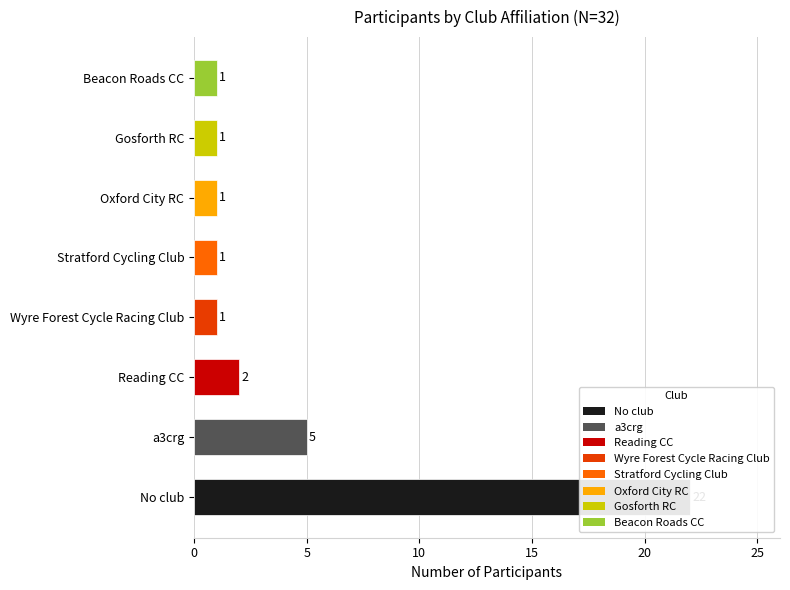

Where is the data nearest to the value 11?

a3crg